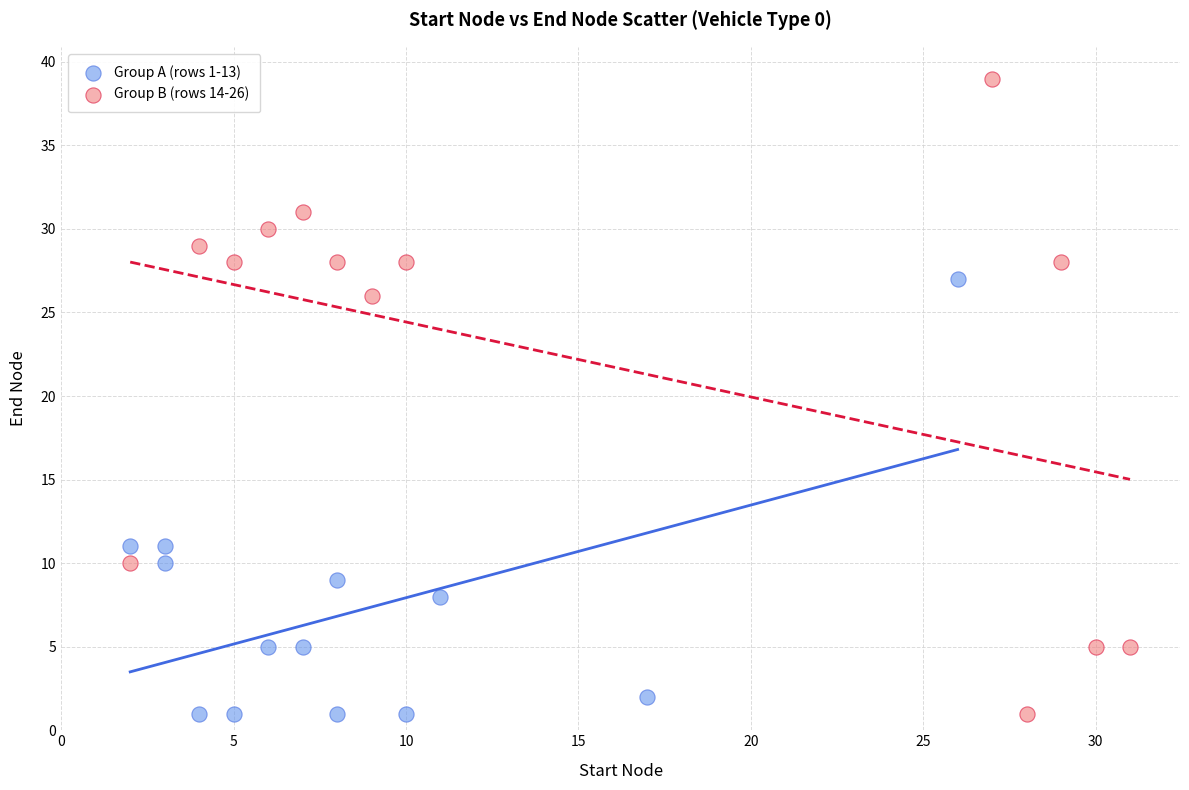

Which series contains the highest Y value?

Group B (rows 14-26)